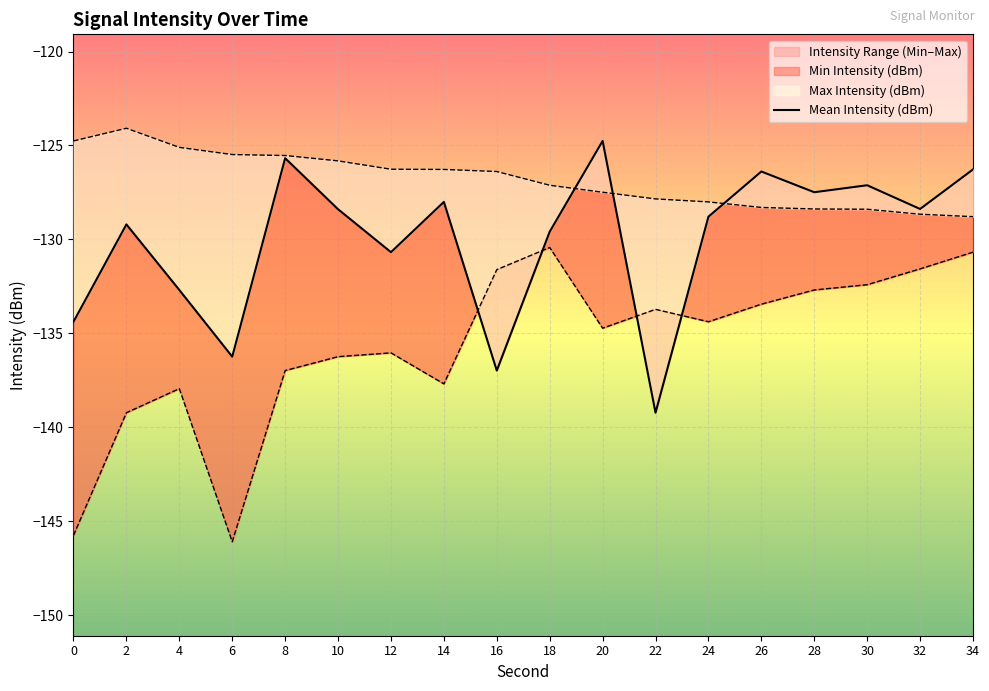

The value at 16 is -137.0. True or false?

True